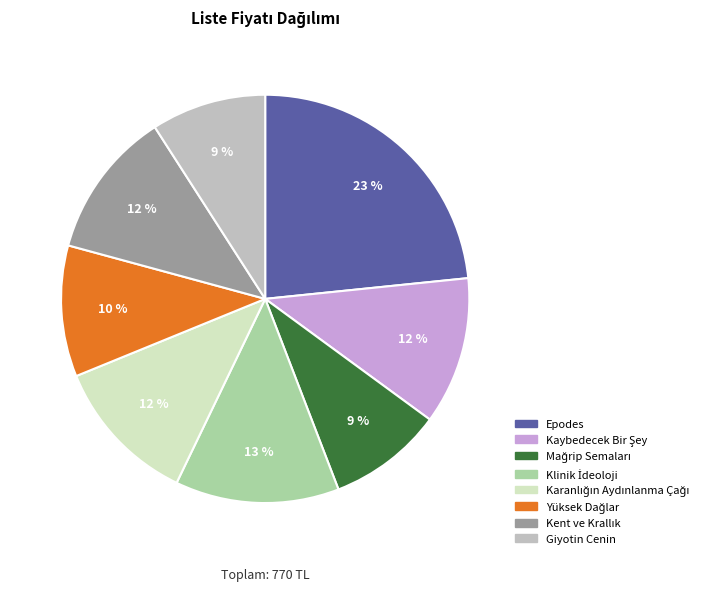

How many slices are in this pie chart?

8